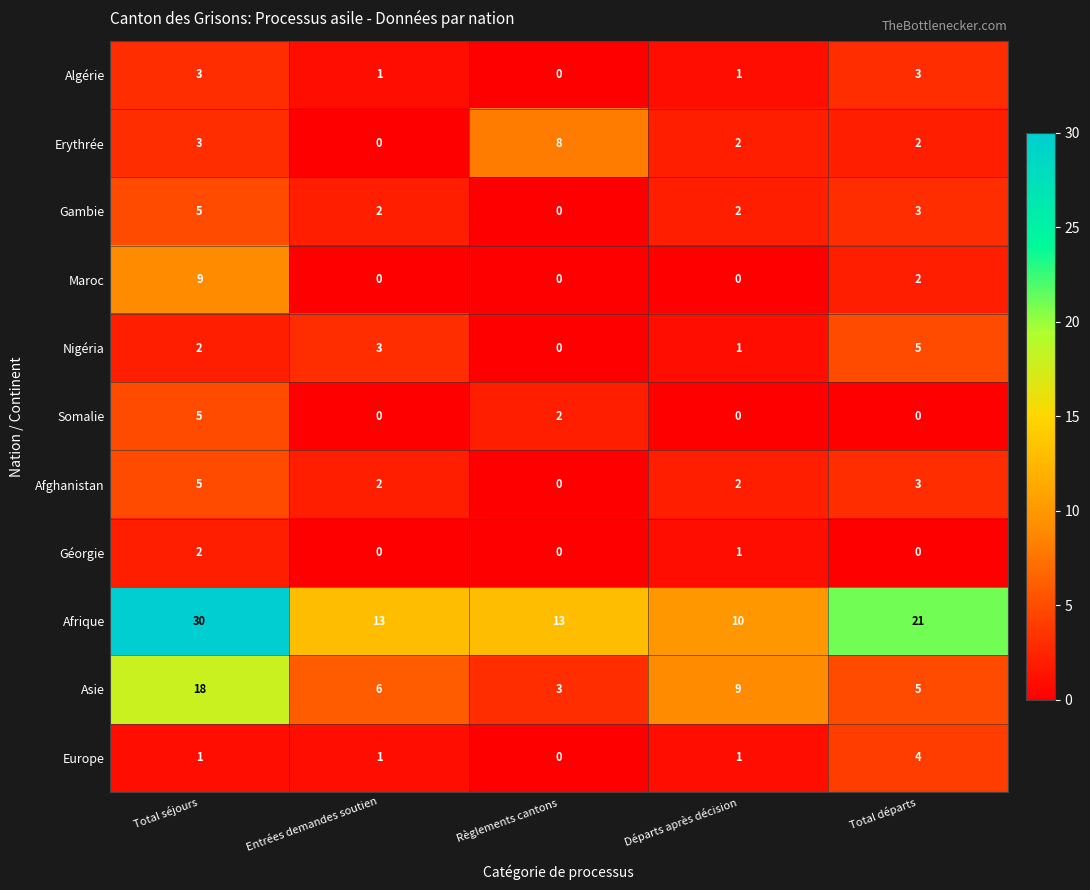

What is the difference between the second highest and second lowest values in the Afrique series?

8